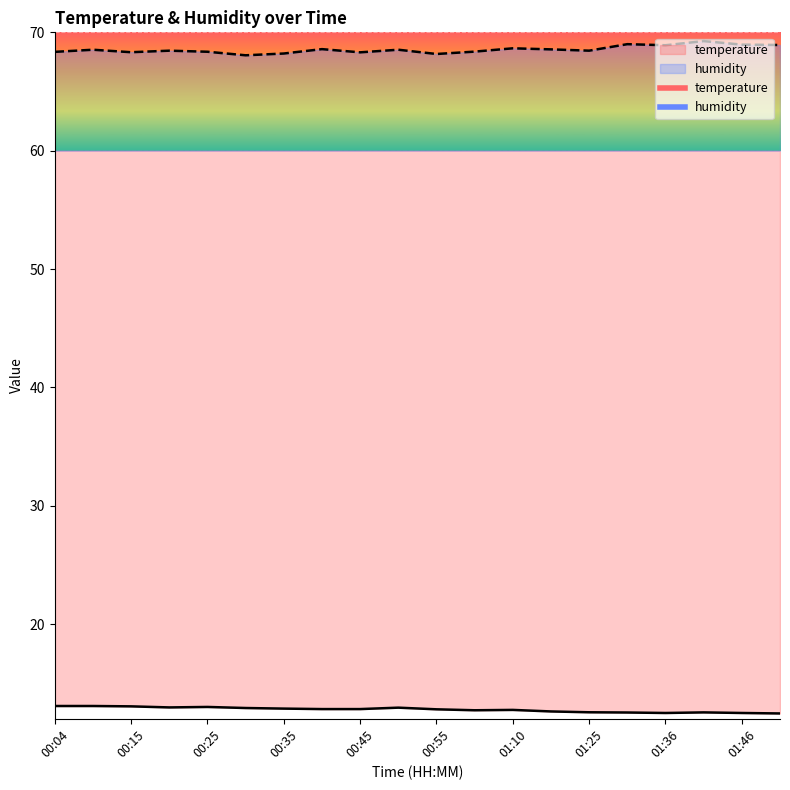

List the labels in order of humidity value, largest first.

01:41, 01:31, 01:46, 01:51, 01:36, 01:10, 00:40, 01:15, 00:10, 00:50, 00:20, 01:25, 01:00, 00:25, 00:04, 00:15, 00:45, 00:35, 00:55, 00:30